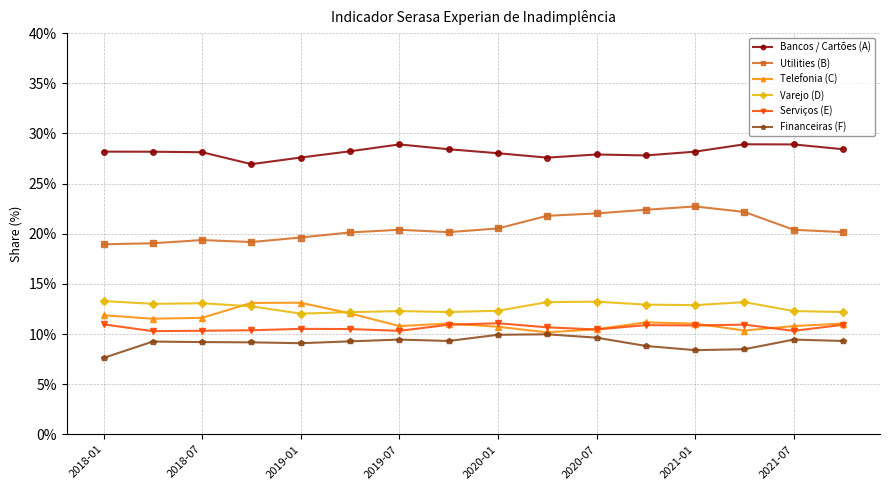

True or false: Varejo (D) and Financeiras (F) cross at least once.

False